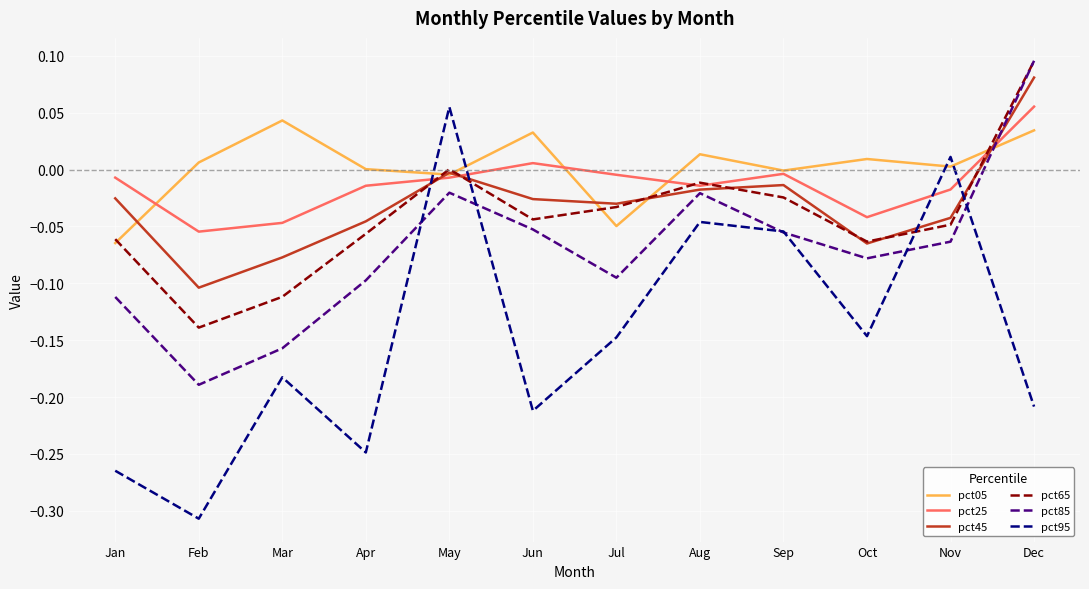

How many lines are shown in the chart?

6